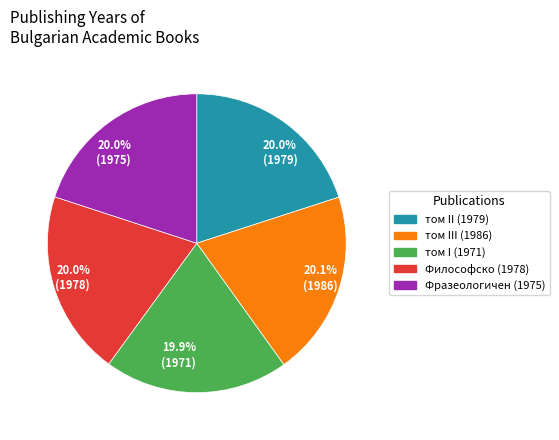

Count the number of slices in the pie.

5